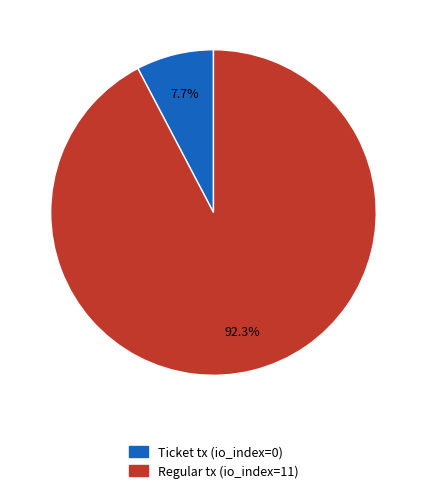

Does Ticket tx (io_index=0) account for over 50% of the chart?

No